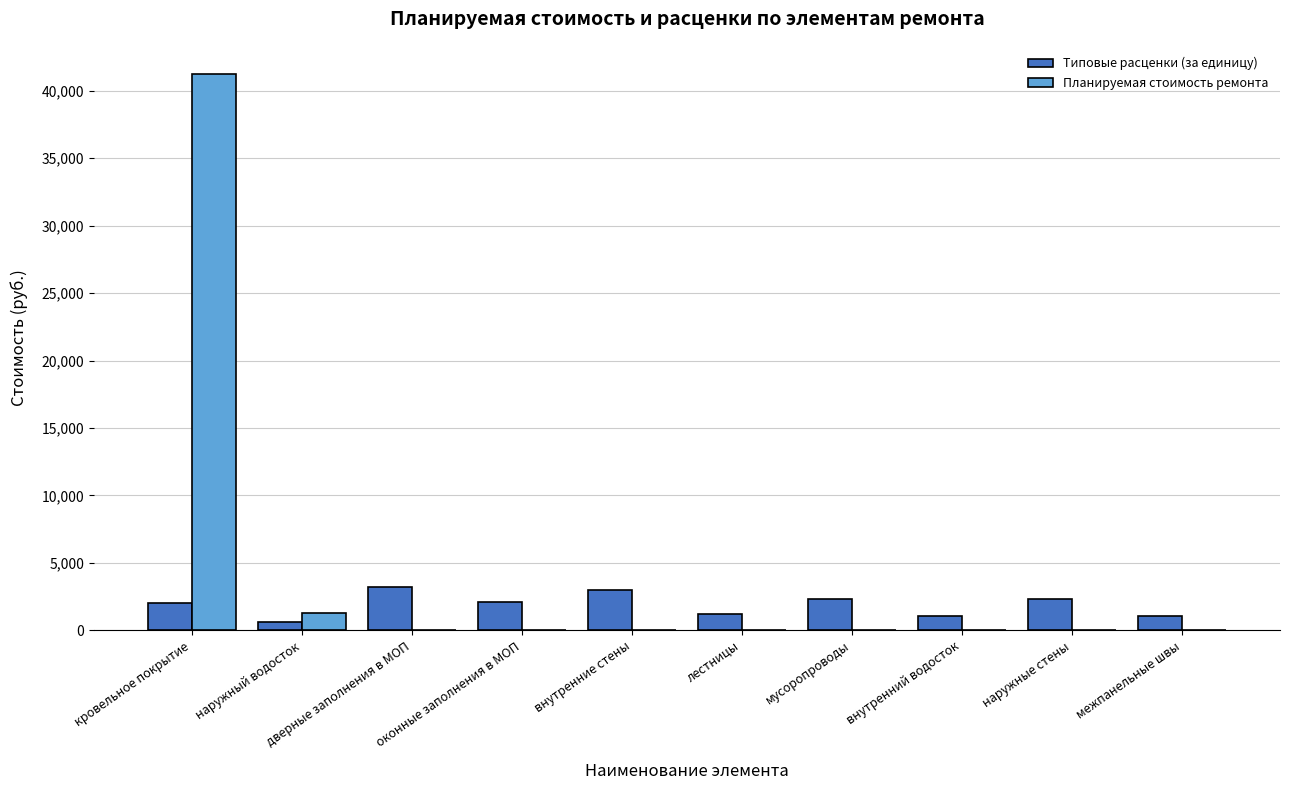

The value of Планируемая стоимость ремонта at внутренние стены is 0.0. True or false?

True